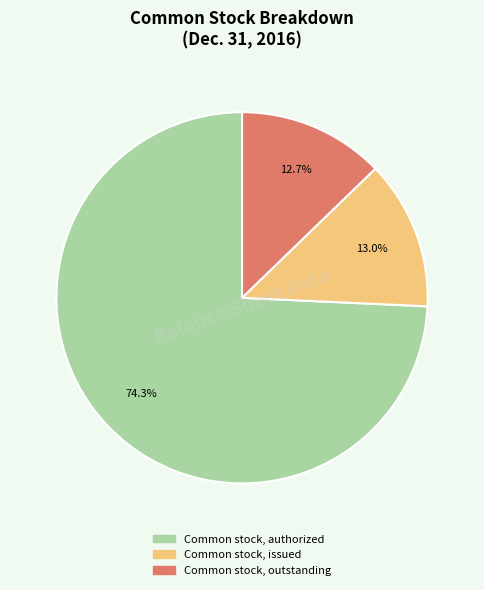

To the nearest percent, what is the average slice percentage?

33%